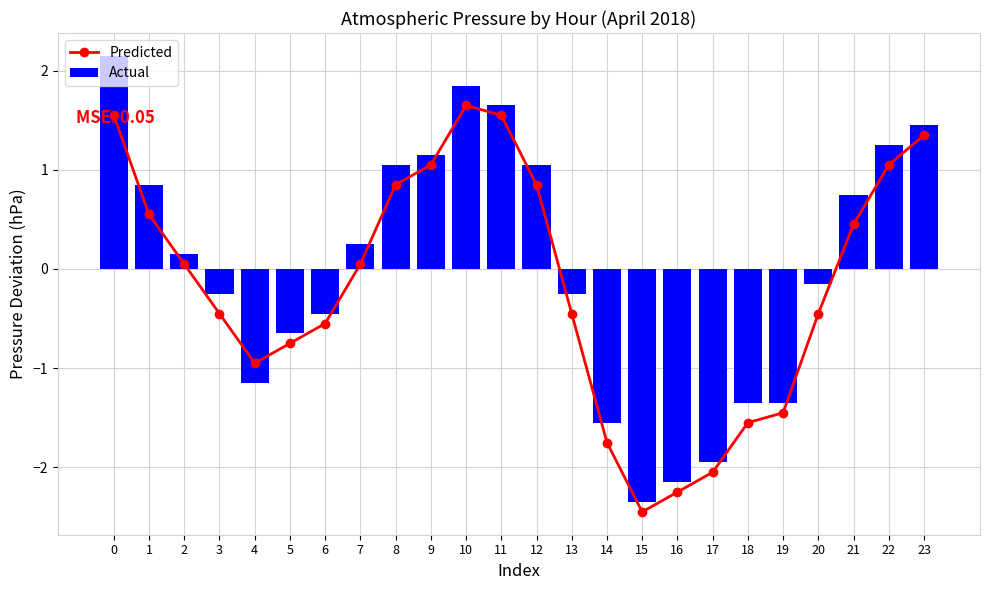

What is the difference between the highest and lowest values at 13?

0.2